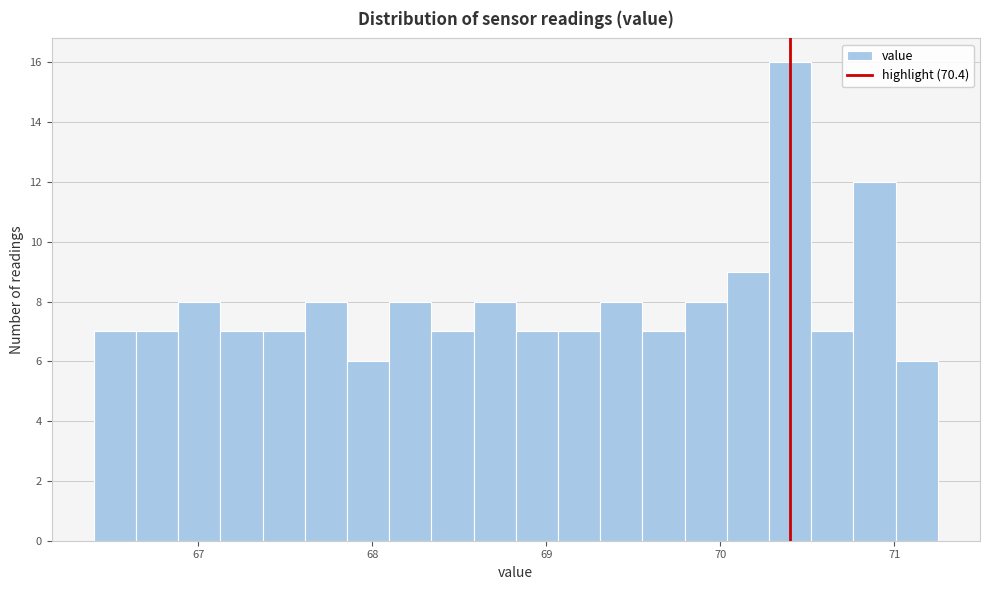

Read against the x-axis, roughly where is the centre of the tallest bar?

70.4